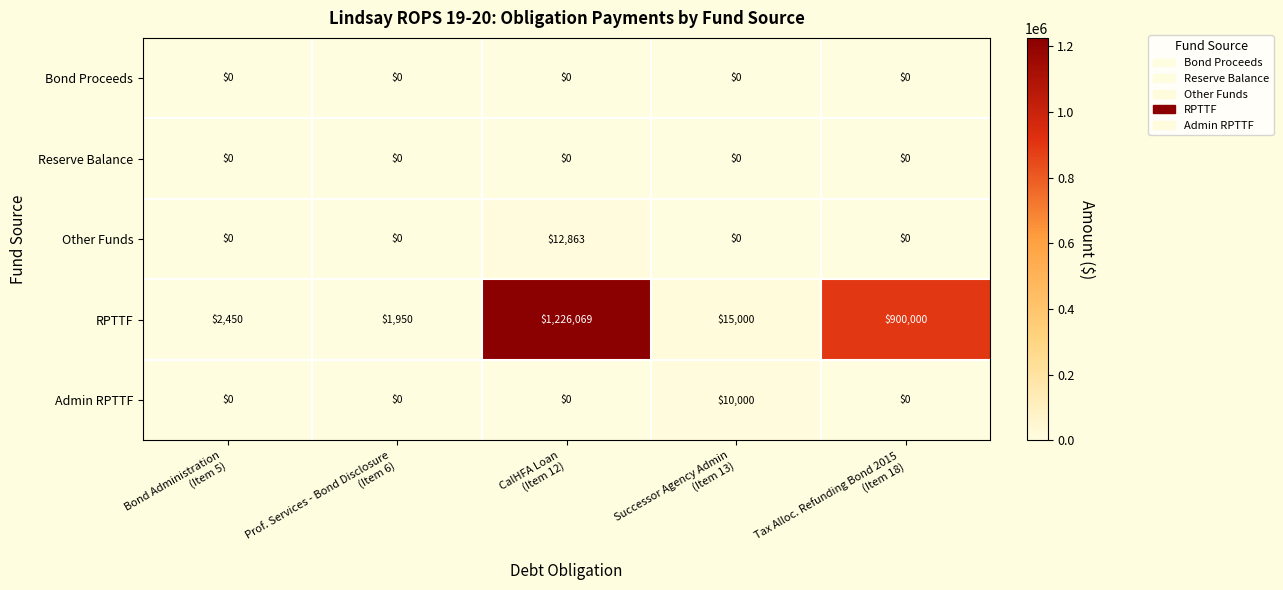

Reading right to left, list all the values displayed in this chart.

Bond Proceeds: 0	0	0	0	0
Reserve Balance: 0	0	0	0	0
Other Funds: 0	0	12863	0	0
RPTTF: 900000	15000	1226069	1950	2450
Admin RPTTF: 0	10000	0	0	0